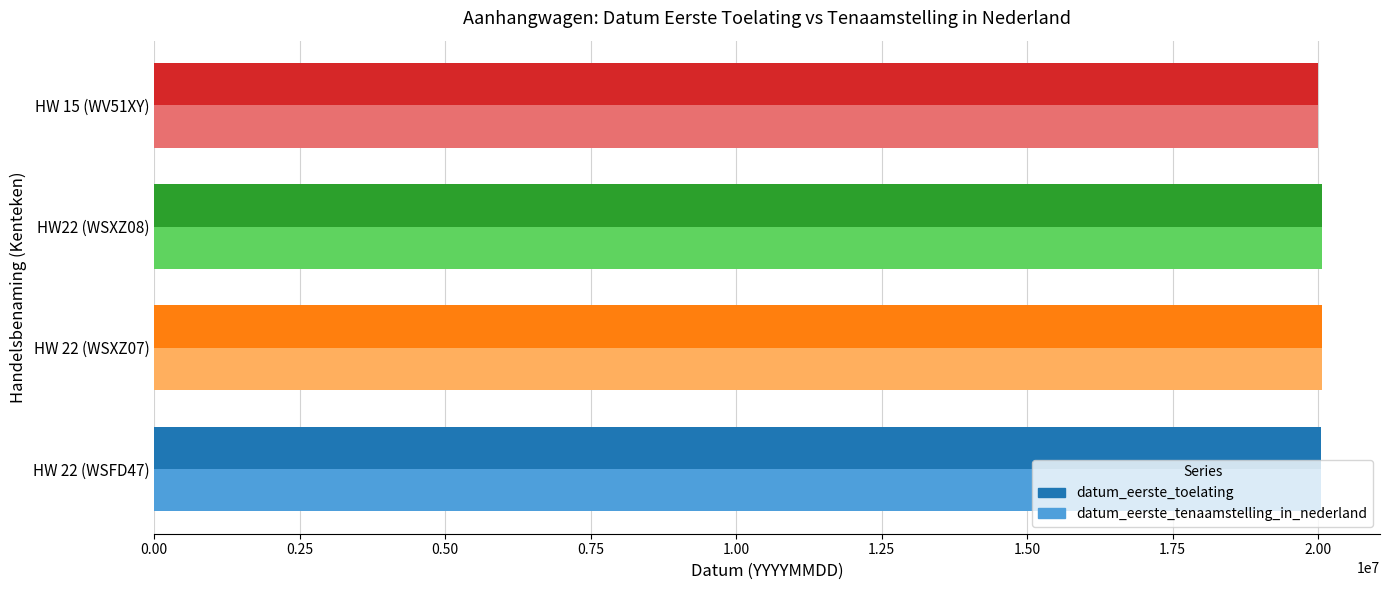

Count the number of categories in the chart.

4